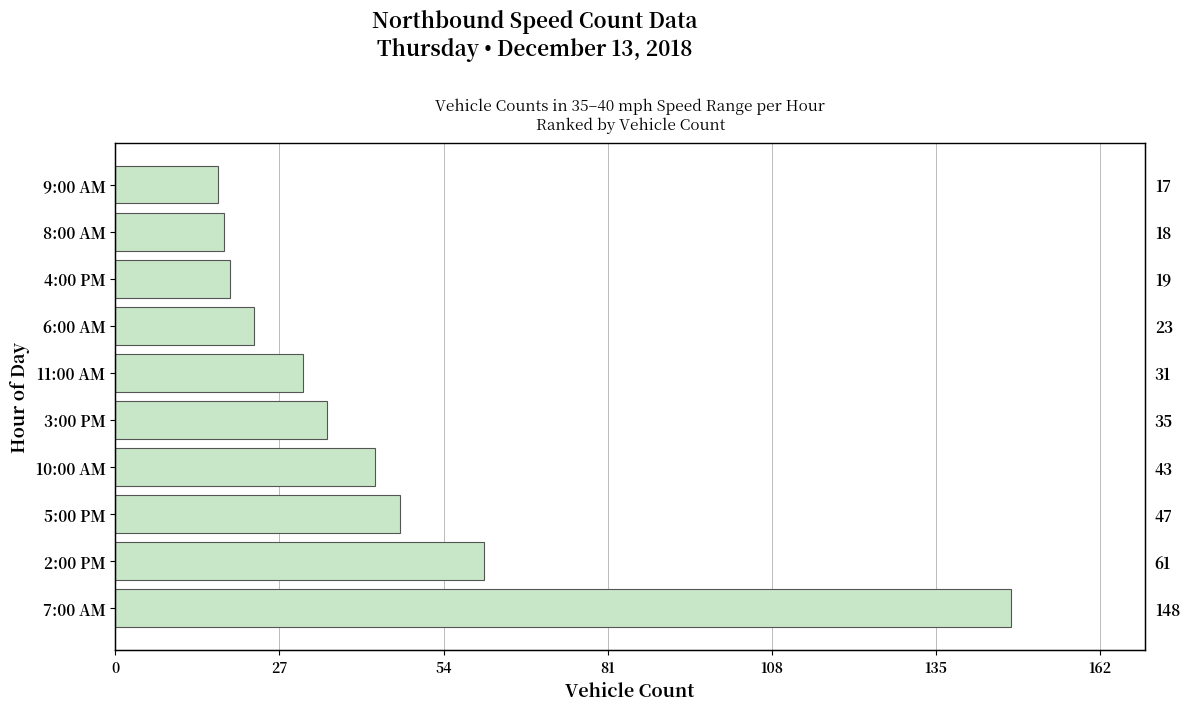

How many values are below 35?

5